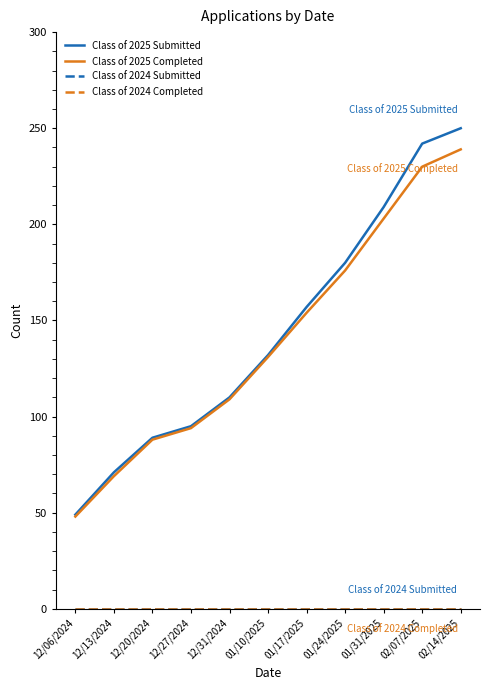

Is this an area chart (filled region under the line)?

No